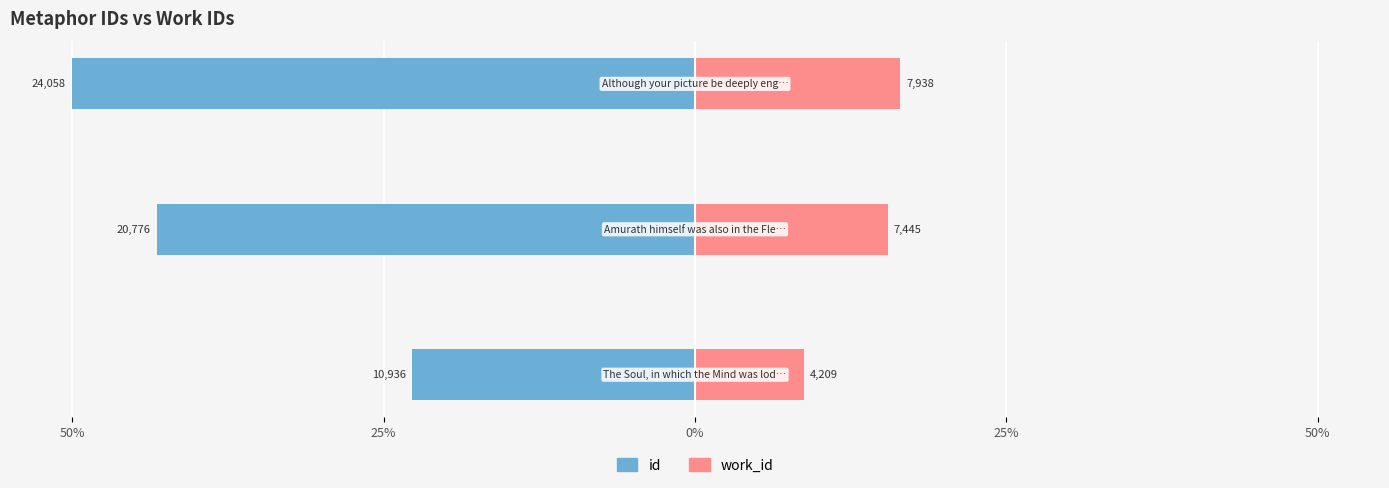

Does the chart contain stacked bars?

No